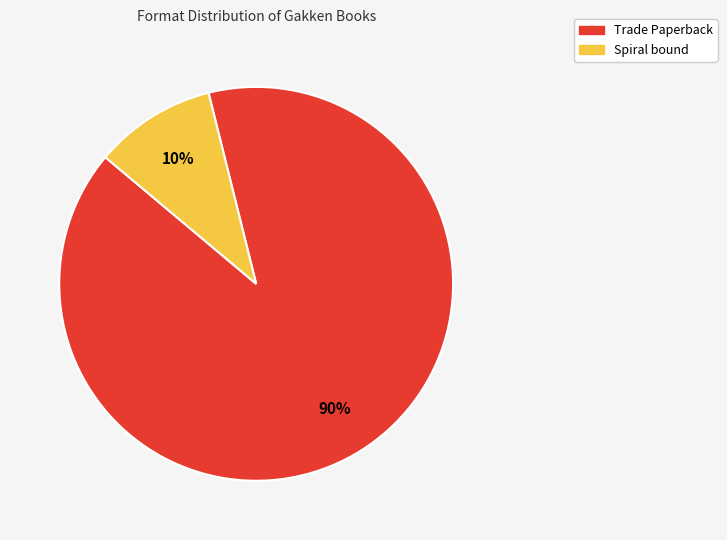

Which category accounts for the majority?

Trade Paperback